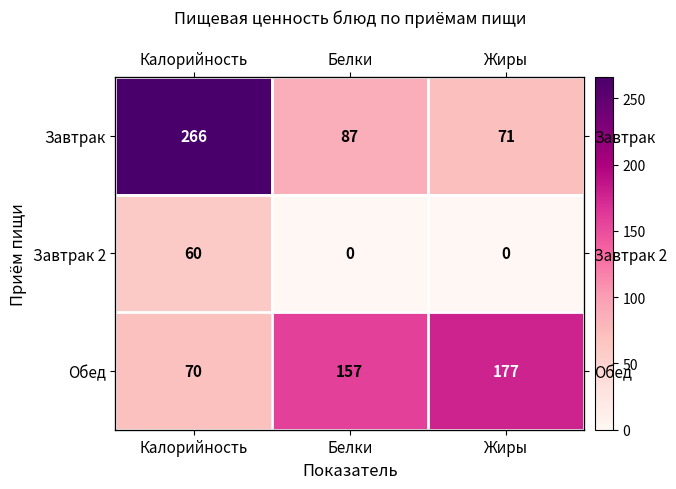

How many values in the Обед series are below 157?

1